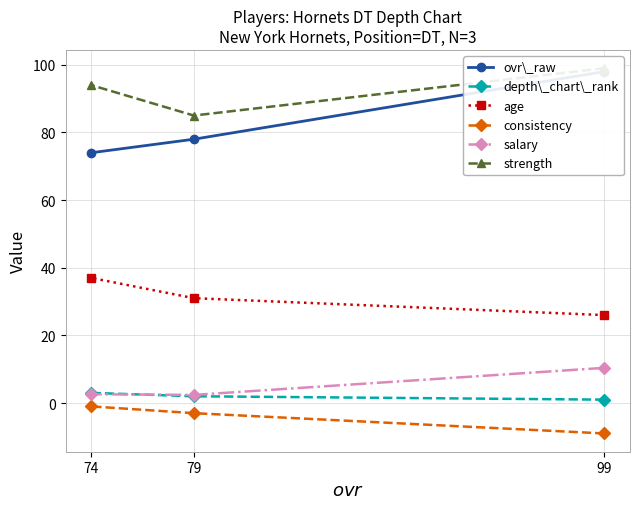

Between 79 and 74, which is larger?

79